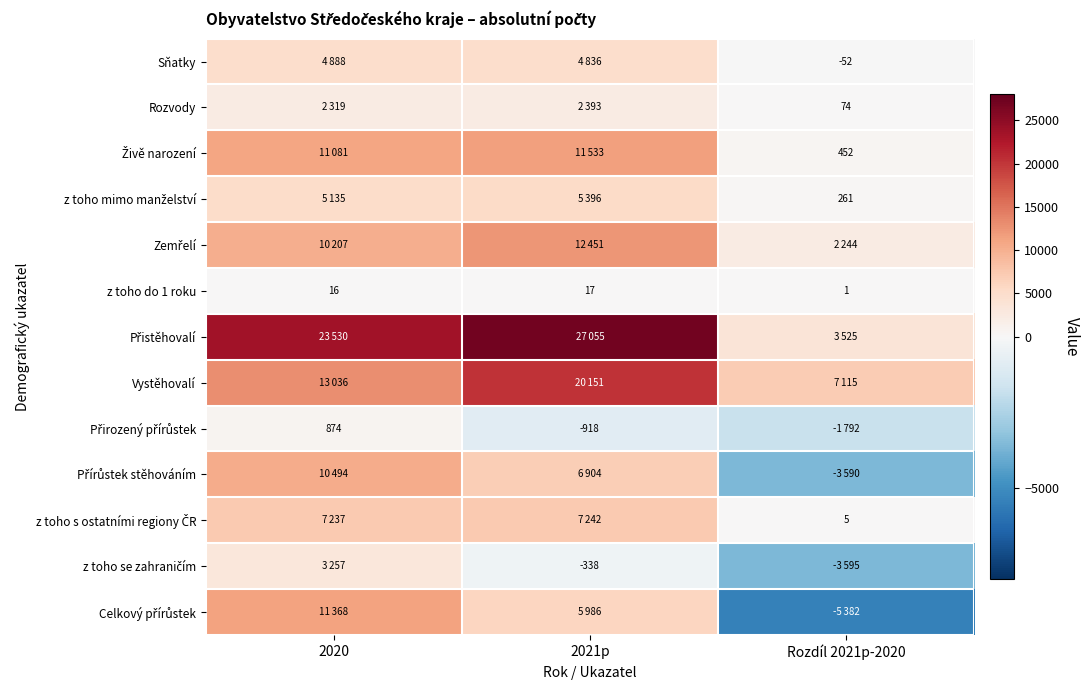

The z toho do 1 roku series shows 17 at 2021p. True or false?

True